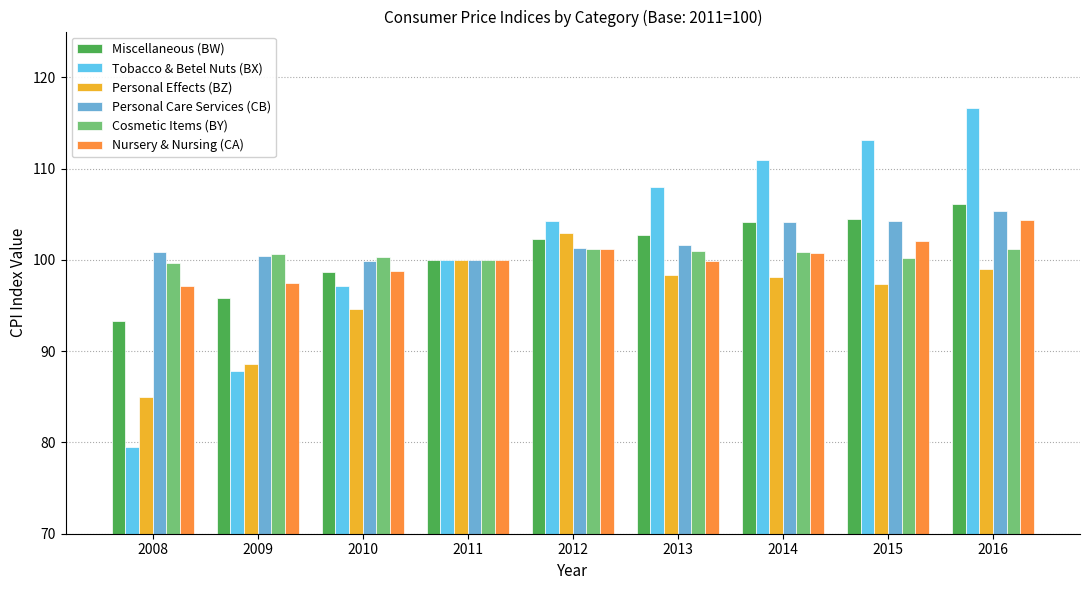

At which category is the sum across all series the highest?

2016